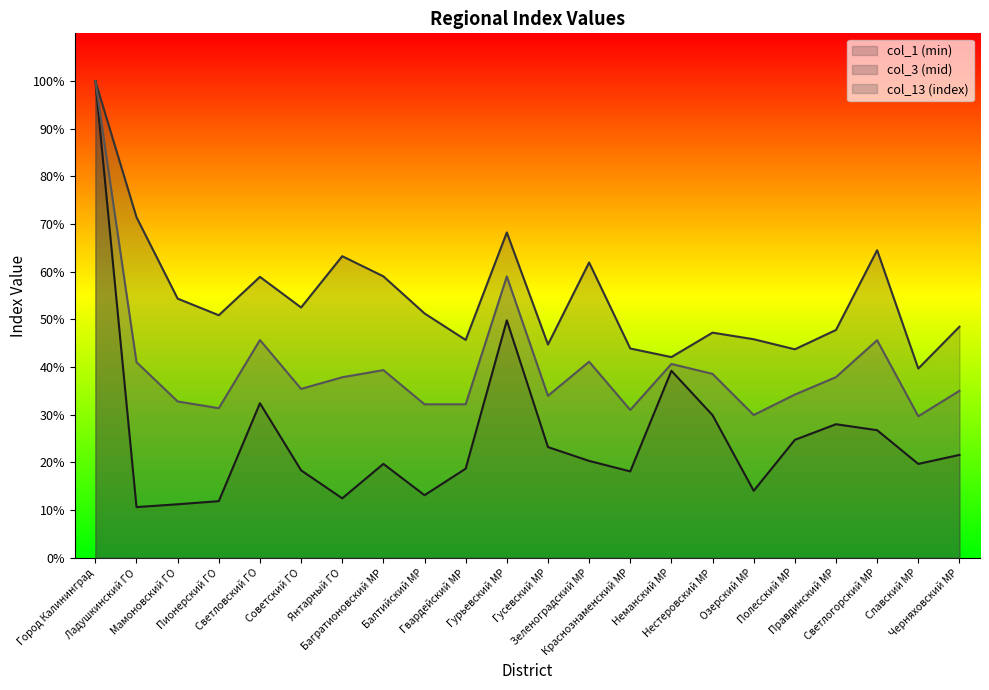

At Гвардейский МР, list the series in order from largest to smallest.

col_3 (mid), col_13 (index), col_1 (min)